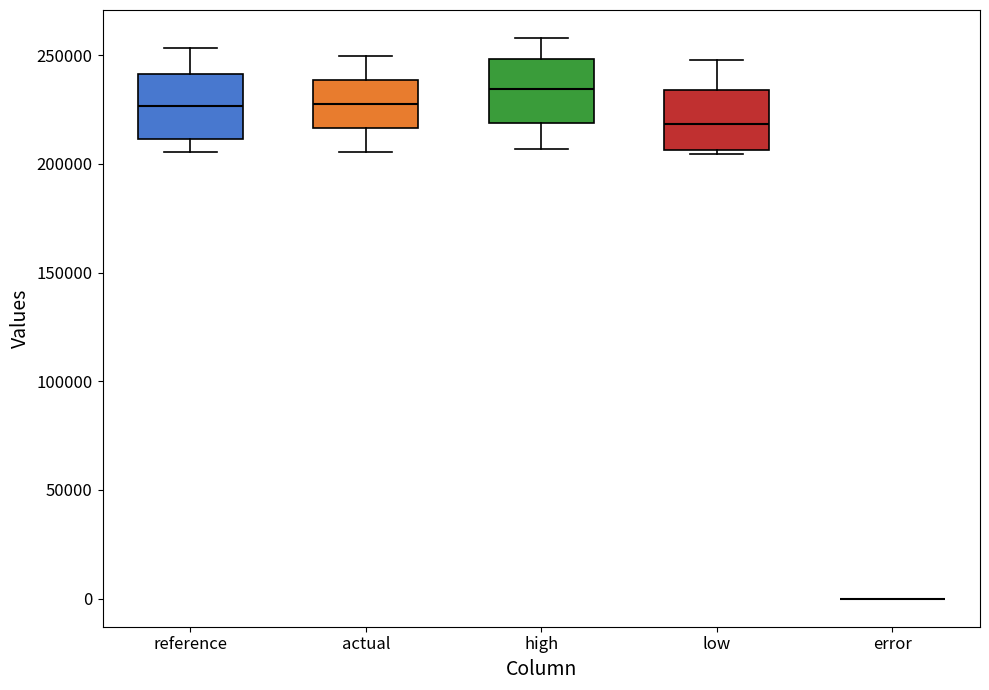

Reading left to right, read every box against the y-axis: the position of its median line, the range the box covers, and the ends of its whiskers. The values are not printed on the chart, so give them approximately, as read against the axis.

reference: median 225000, box 210000 to 240000, whiskers 205000 to 255000
actual: median 225000, box 215000 to 240000, whiskers 205000 to 250000
high: median 235000, box 220000 to 250000, whiskers 205000 to 260000
low: median 220000, box 205000 to 235000, whiskers 205000 (just below the box's lower edge) to 250000
error: box collapsed to a line at 0, whiskers 0 to 0